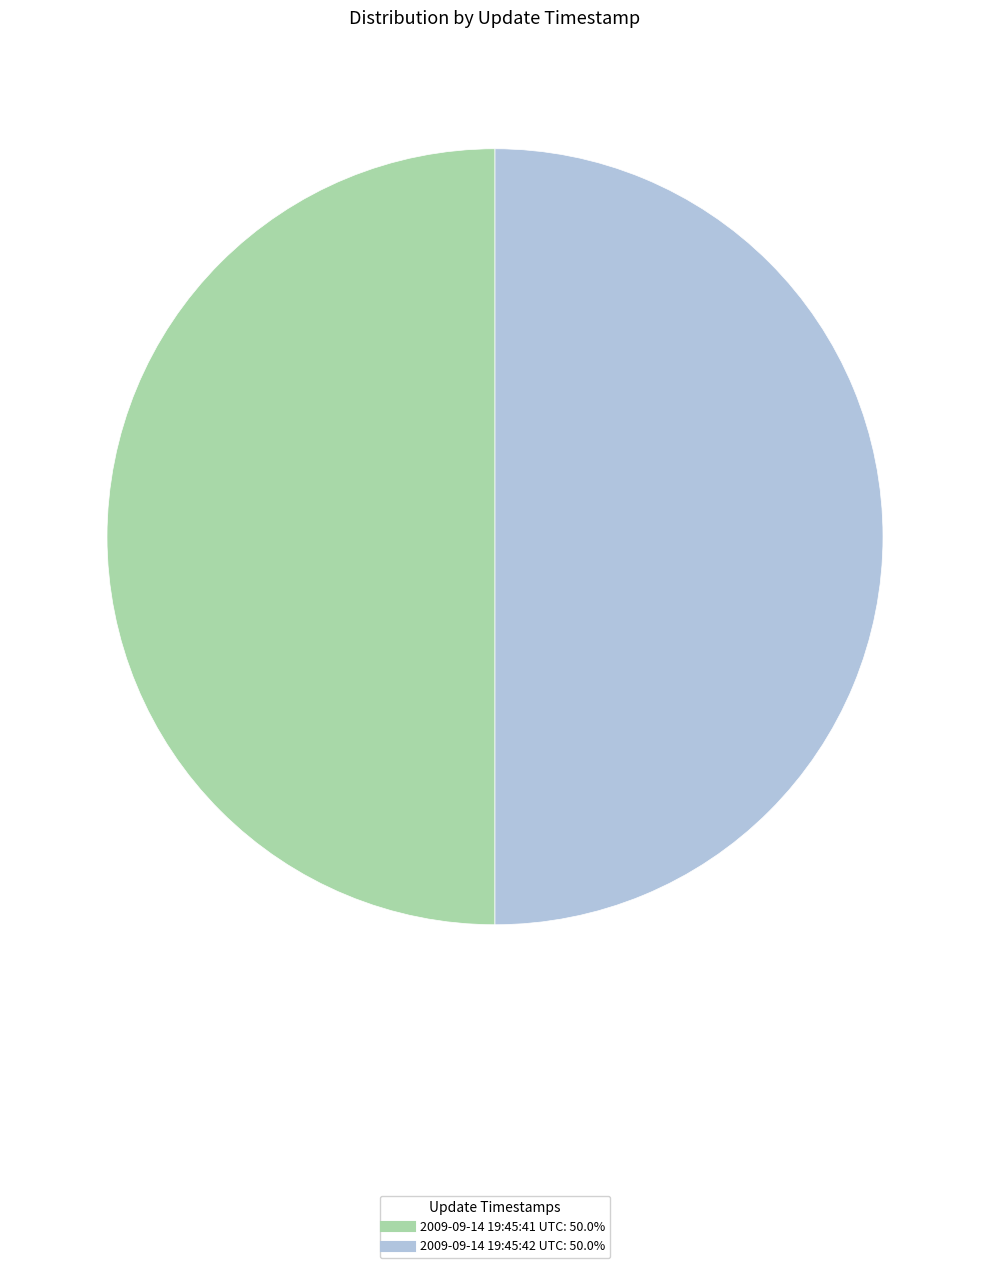

Approximately how many times larger is the value at 2009-09-14 19:45:41 UTC compared to 2009-09-14 19:45:42 UTC?

1.0